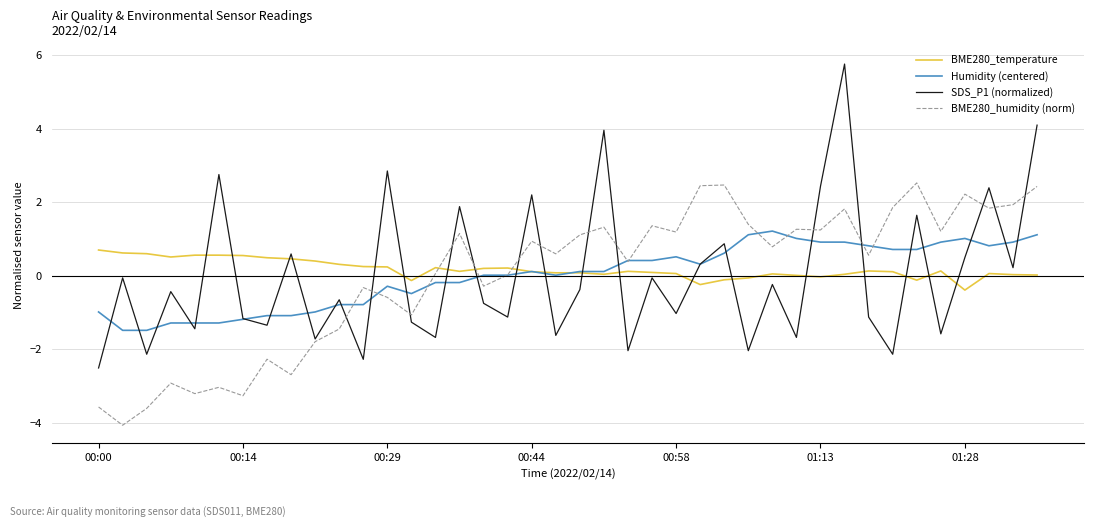

Rank the series by their maximum value, from lowest to highest.

BME280_temperature, Humidity (centered), BME280_humidity (norm), SDS_P1 (normalized)